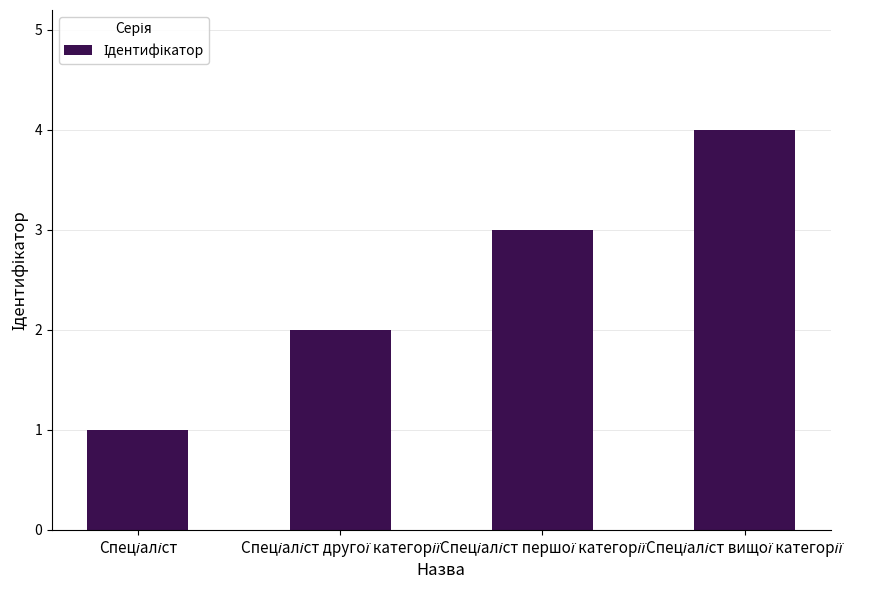

What is the difference between the maximum and second lowest values?

2